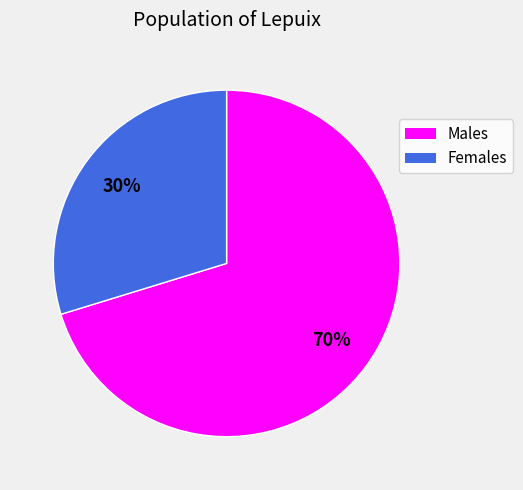

Is there any slice that represents more than half of the pie?

Yes